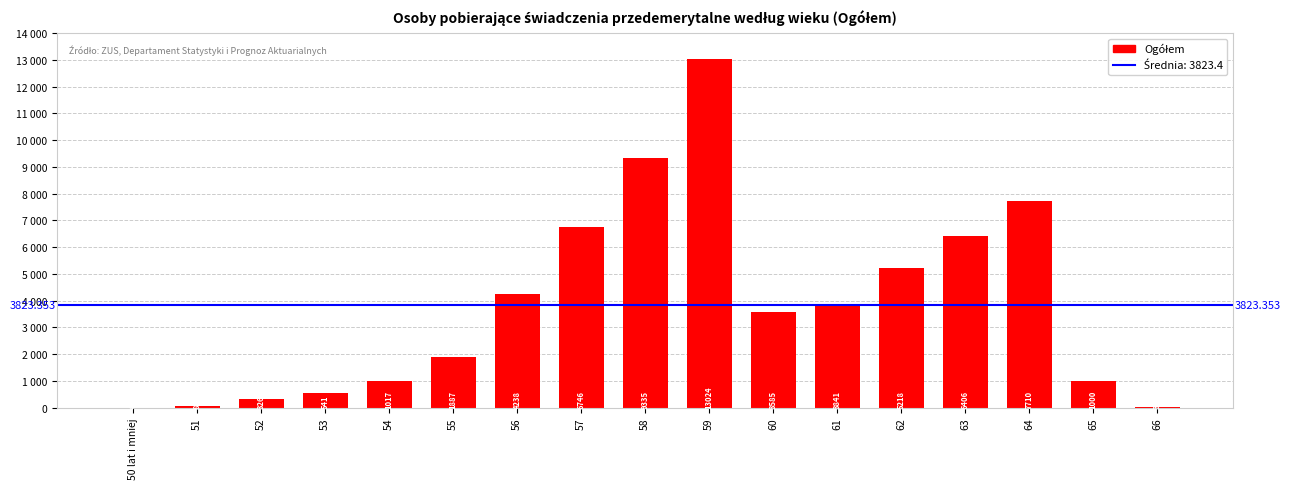

Are the bars horizontal?

No